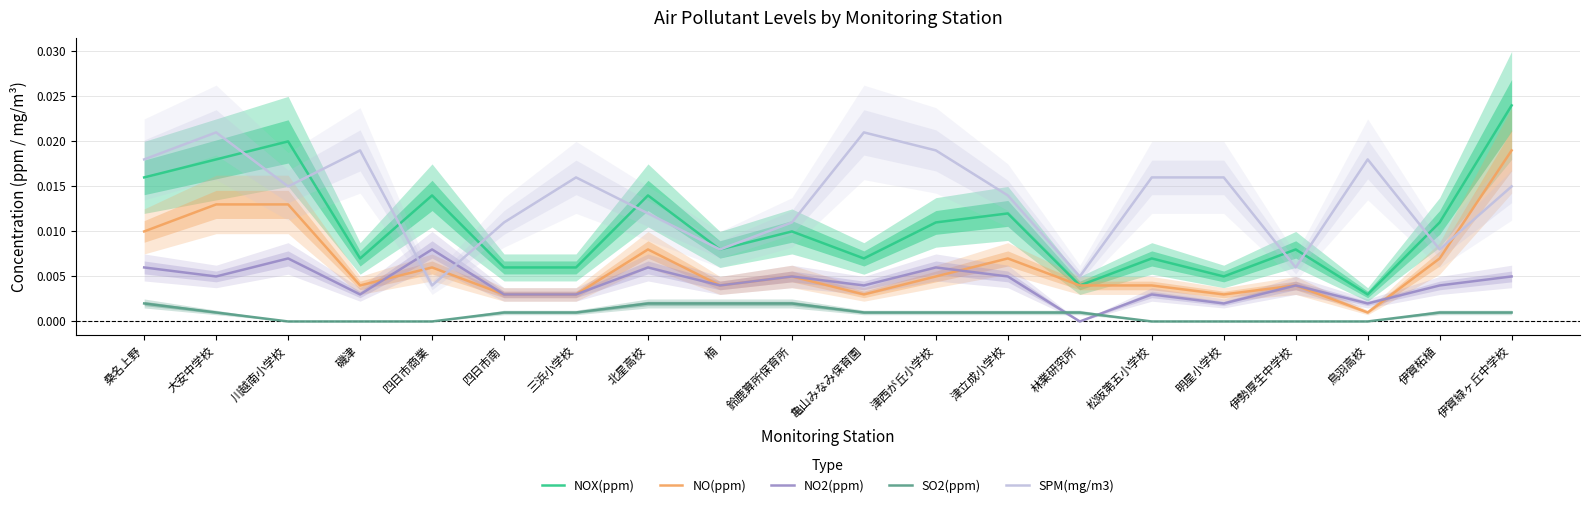

Rank the series at 津立成小学校 from highest to lowest value.

SPM(mg/m3), NOX(ppm), NO(ppm), NO2(ppm), SO2(ppm)